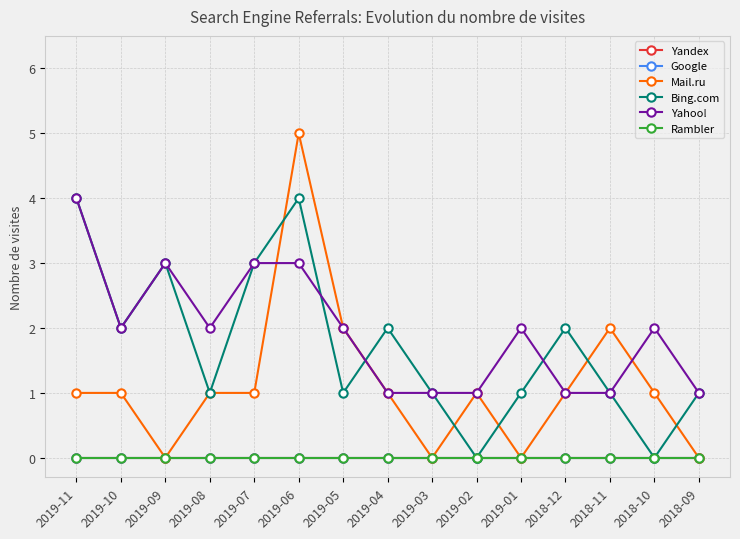

Does the chart display data point markers on the line(s)?

Yes